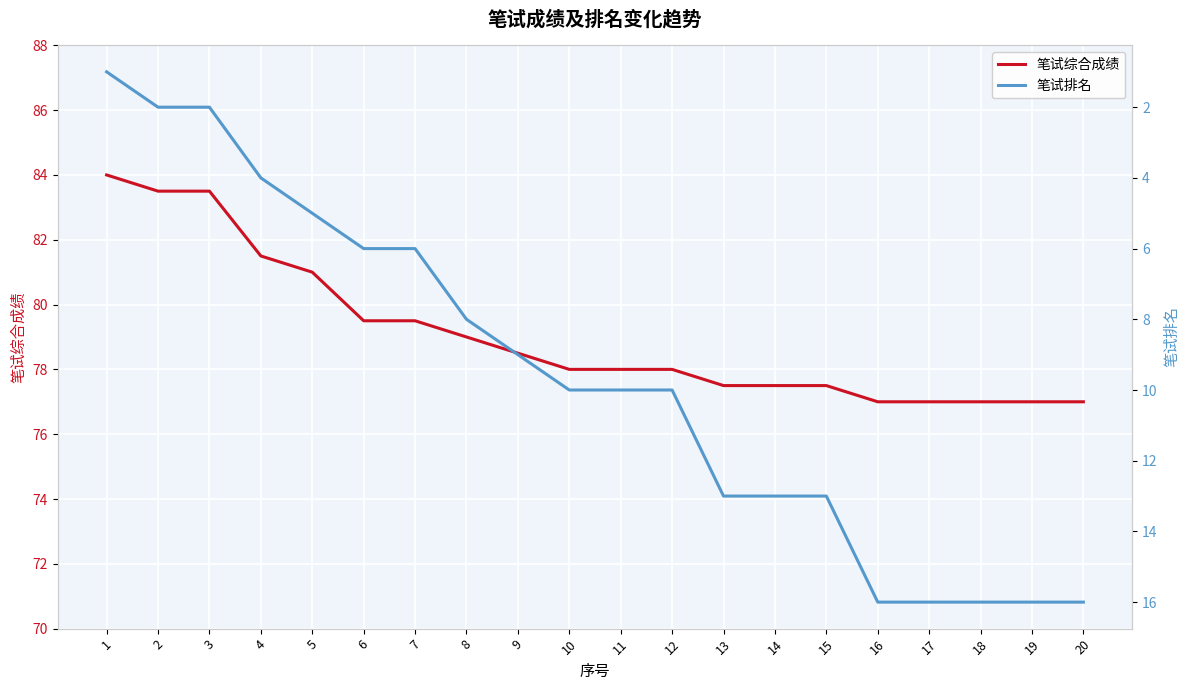

What is the maximum value shown in the chart?

84.0